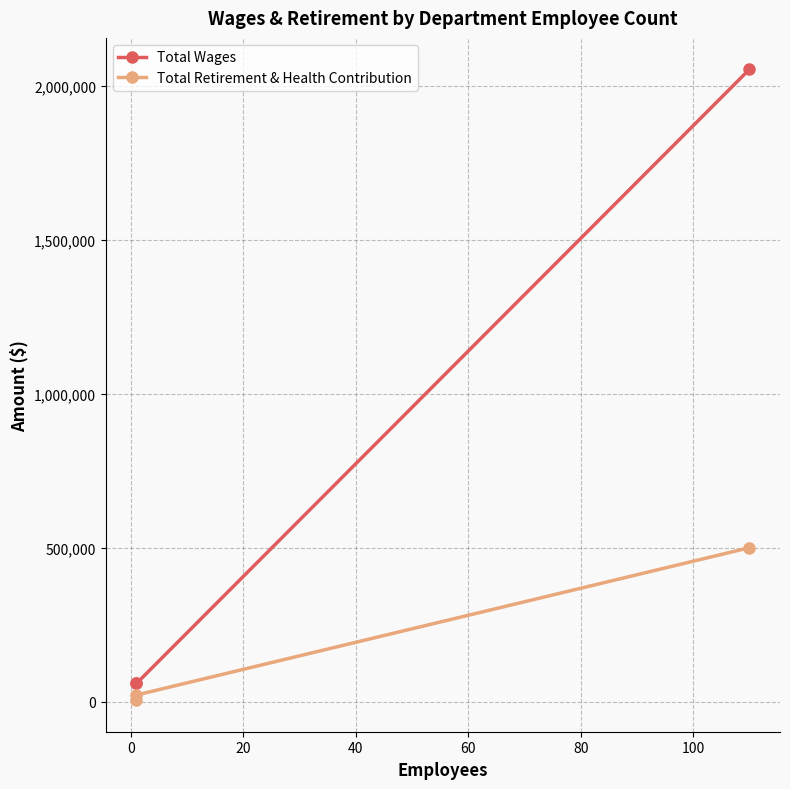

True or false: Total Retirement & Health Contribution has a value of 21675 at 0.

True